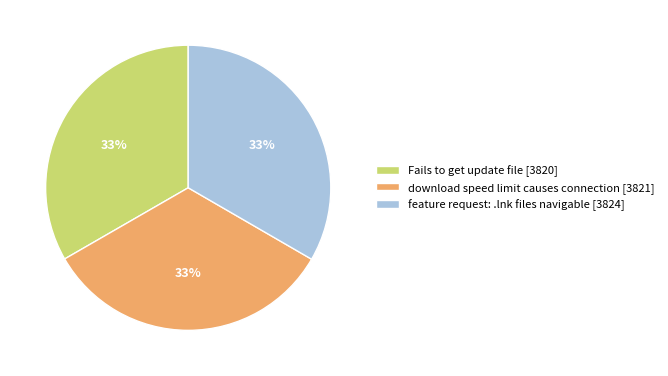

Is there any slice that represents more than half of the pie?

No